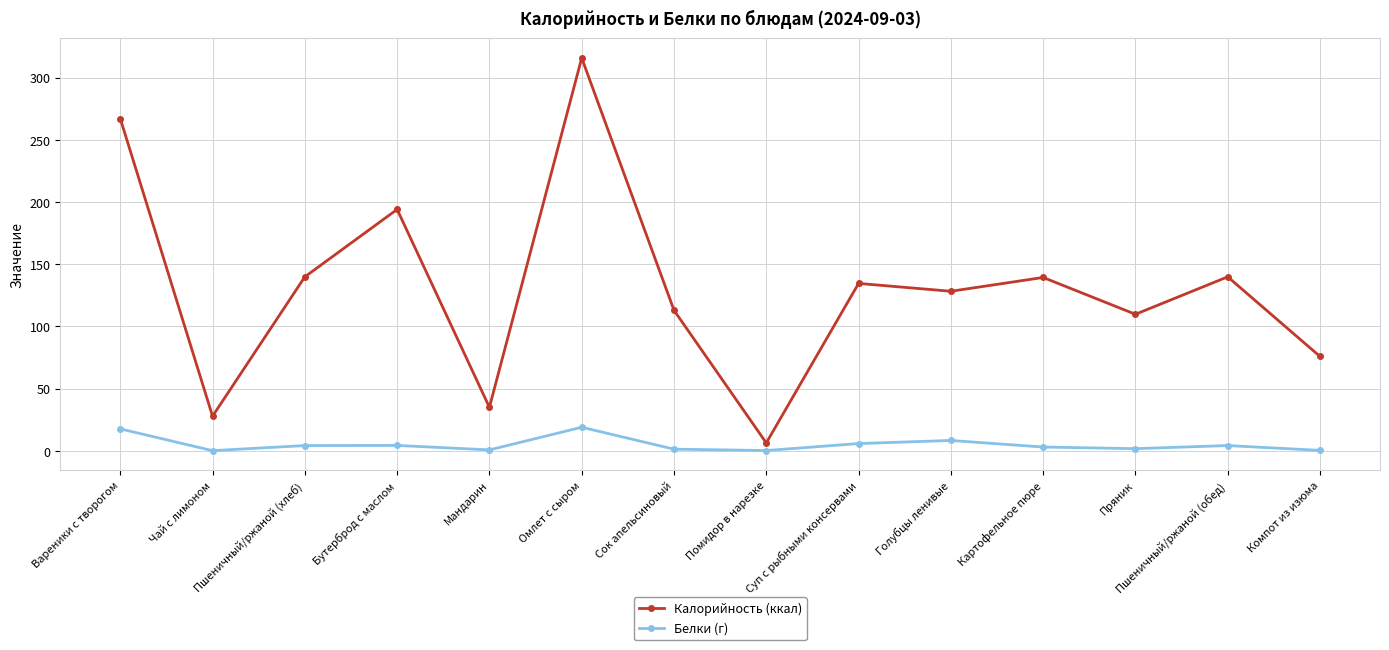

True or false: Калорийность (ккал) and Белки (г) intersect in this chart.

False